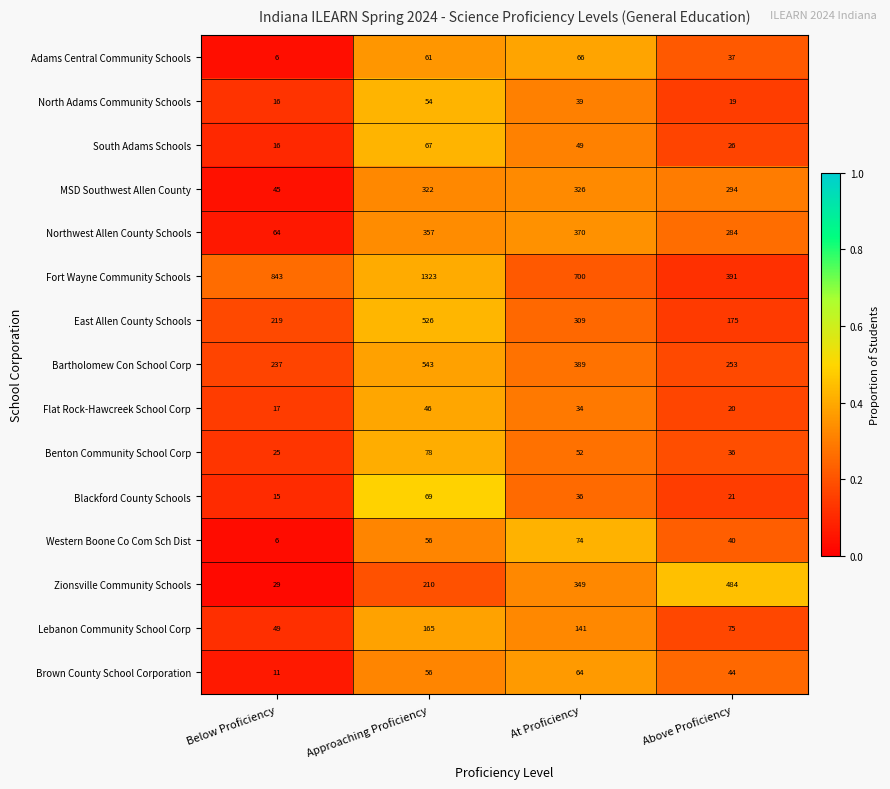

What is the difference between the second highest and second lowest values in the Western Boone Co Com Sch Dist series?

16